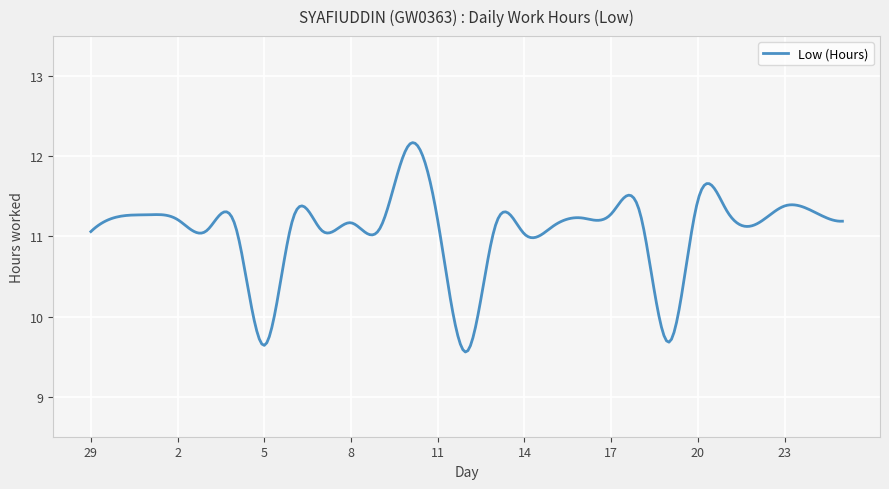

What is the maximum value shown in the chart?

12.2